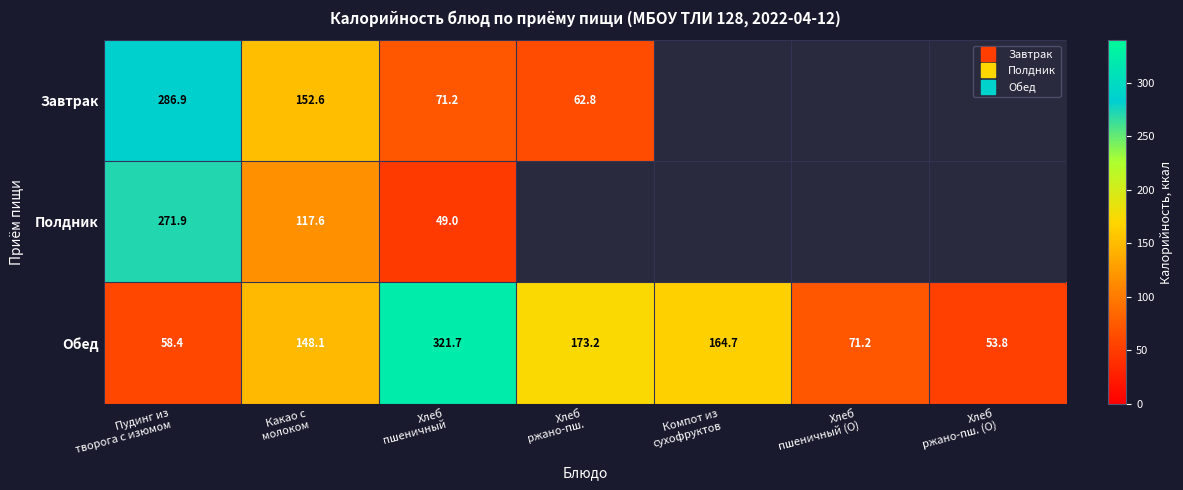

What is the approximate value of Обед at Хлеб ржано-пш.?

173.2